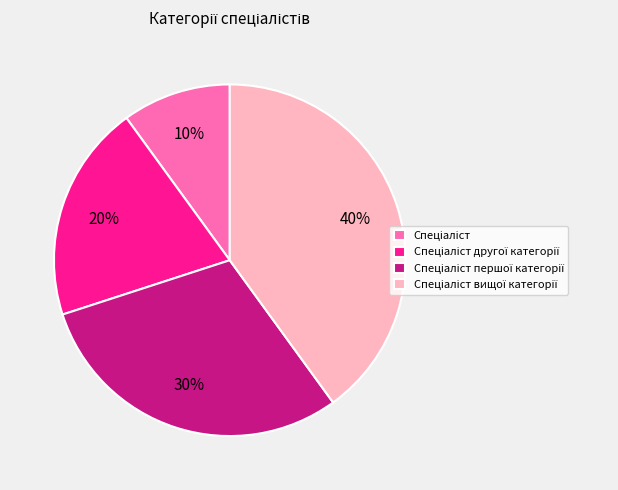

Does any single category account for the majority?

No